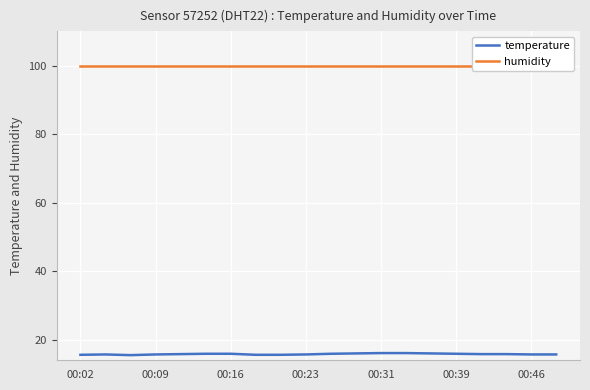

Reading left to right, list all the values displayed in this chart.

temperature: 15.6	15.7	15.5	15.7	15.8	15.9	15.9	15.6	15.6	15.7	15.9	16.0	16.1	16.1	16.0	15.9	15.8	15.8	15.7	15.7
humidity: 99.9	99.9	99.9	99.9	99.9	99.9	99.9	99.9	99.9	99.9	99.9	99.9	99.9	99.9	99.9	99.9	99.9	99.9	99.9	99.9